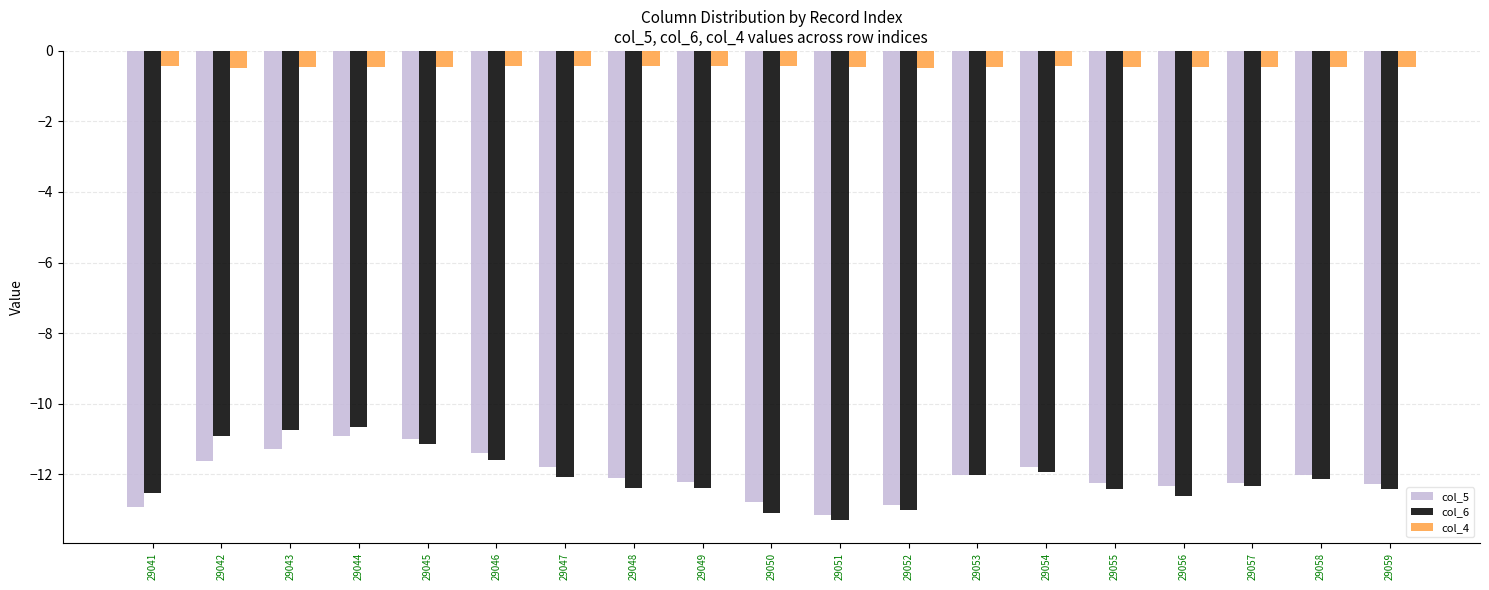

List the series in order of their peak value, highest first.

col_4, col_6, col_5